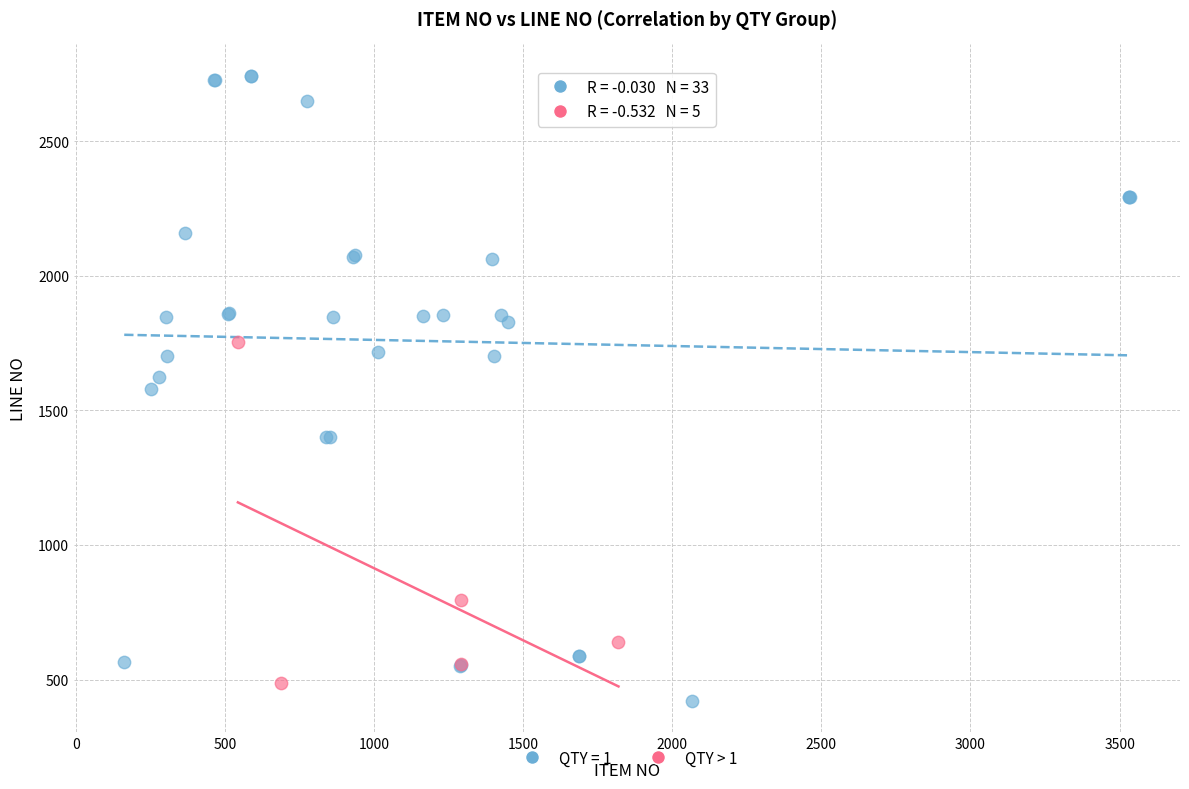

Which series reaches the maximum Y coordinate?

QTY = 1